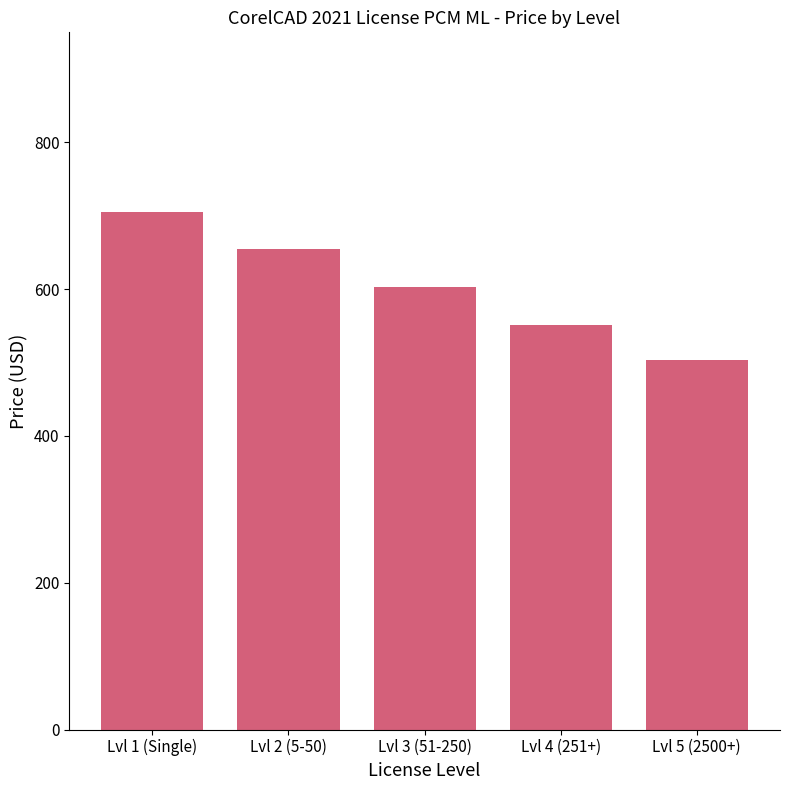

Read the value at Lvl 3 (51-250).

603.5